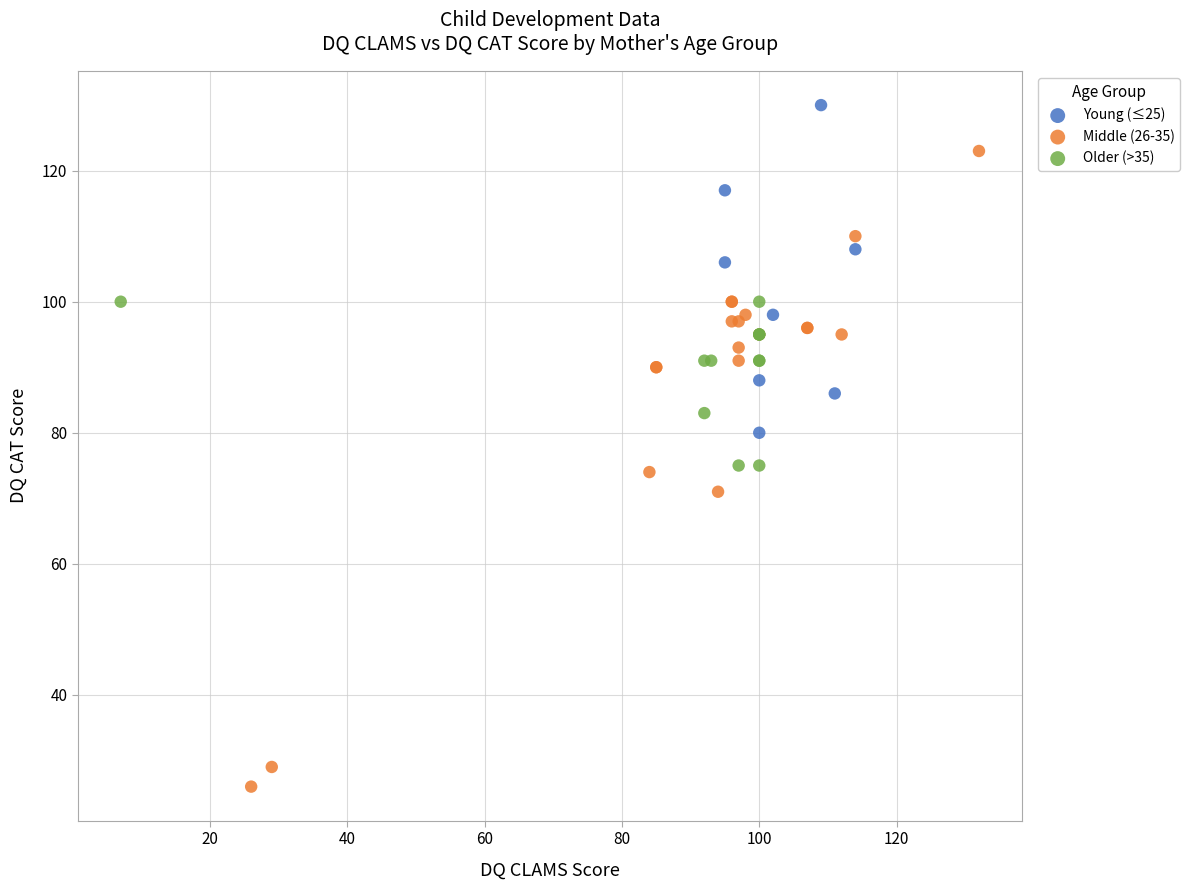

Which series contains the highest Y value?

Young (≤25)